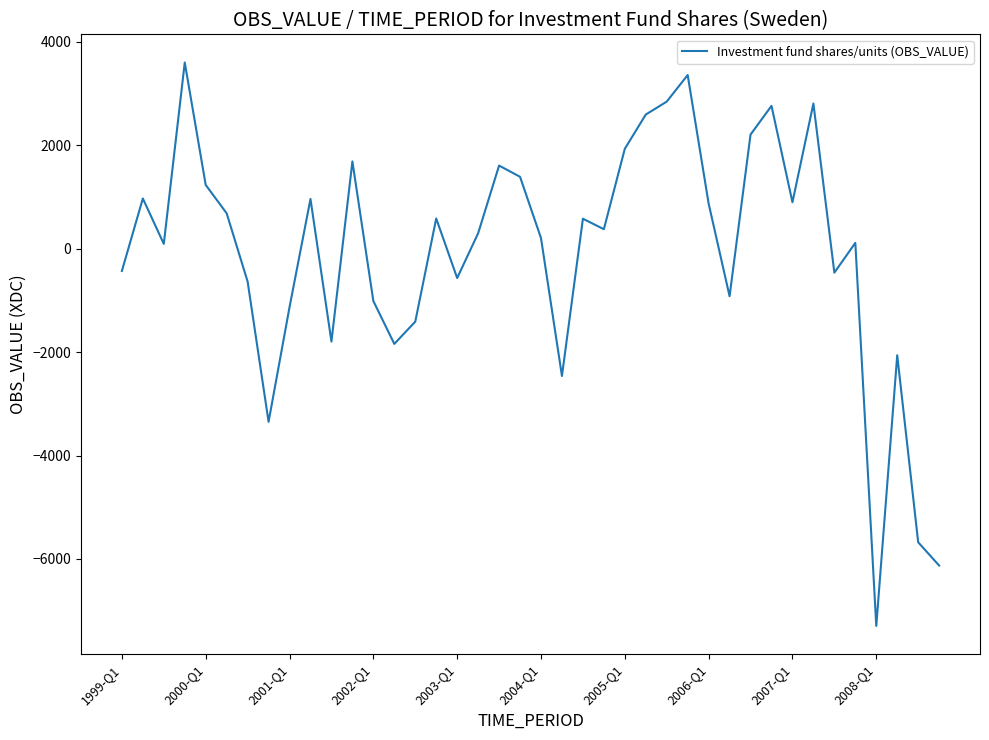

What is the difference between the maximum and minimum values?

10891